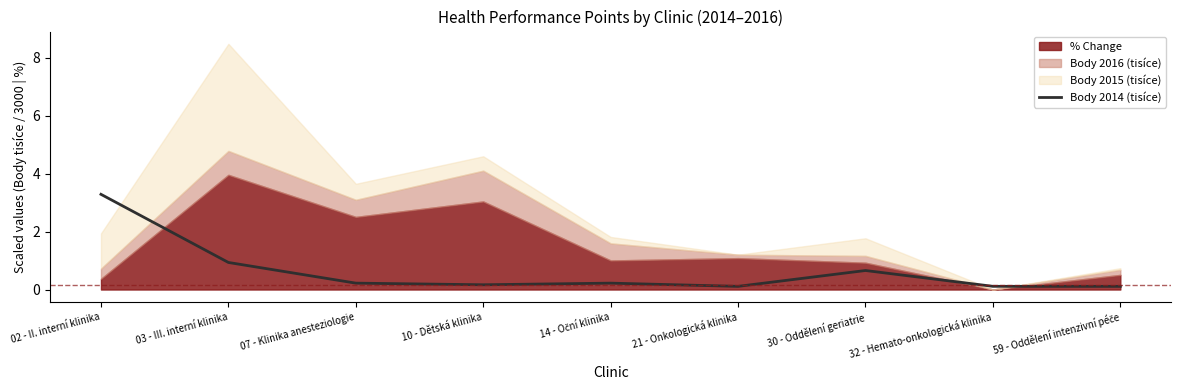

The Body 2014 (tisíce) series shows 0.9 at 03 - III. interní klinika. True or false?

True